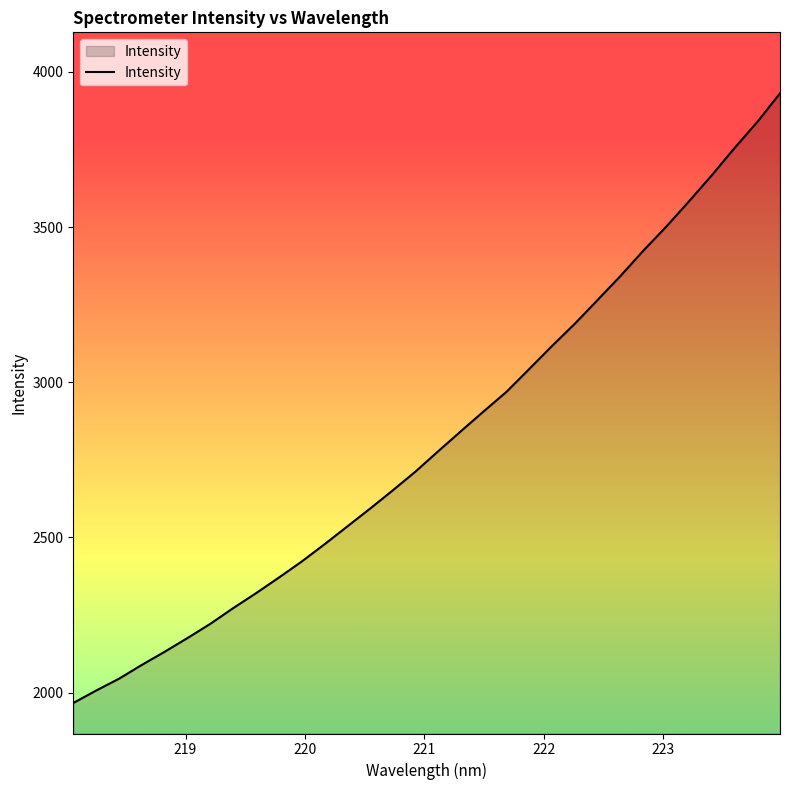

True or false: the data has more than 0 interior local peaks.

False